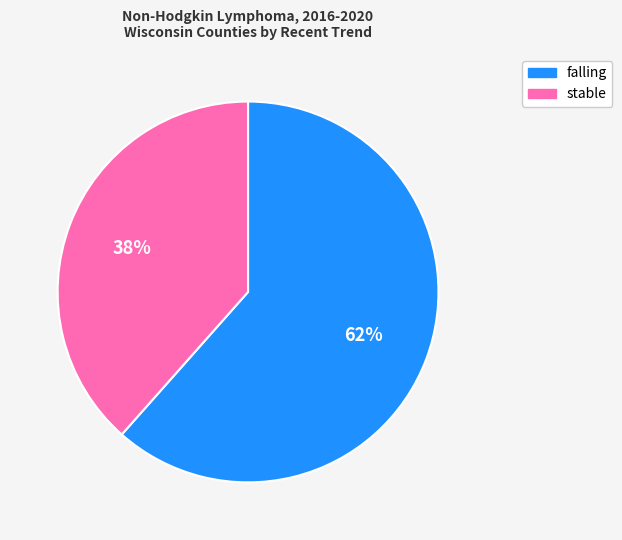

Is it true that stable is 38% of the pie?

True